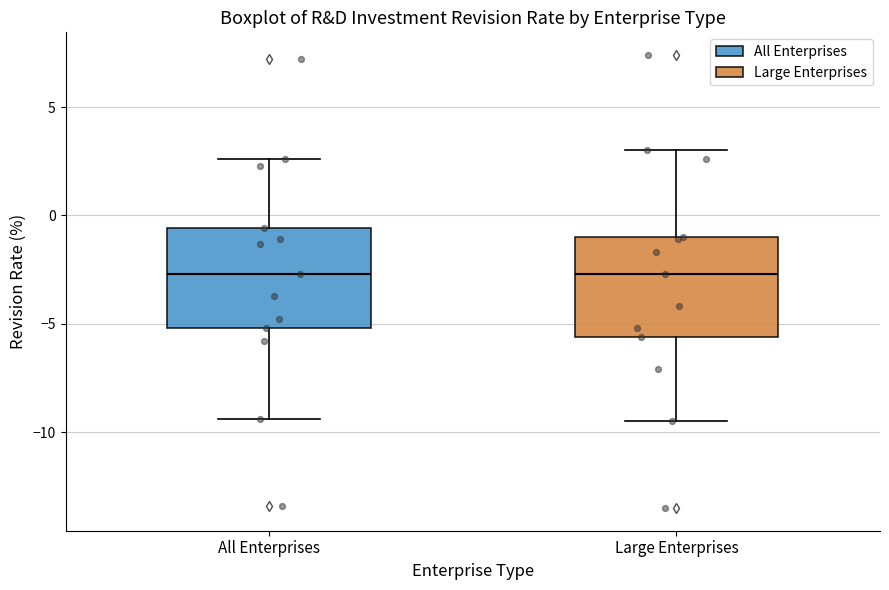

Where is the upper edge of the box for Large Enterprises on the y-axis? The values are not printed on the chart, so give them approximately, as read against the axis.

-1.0